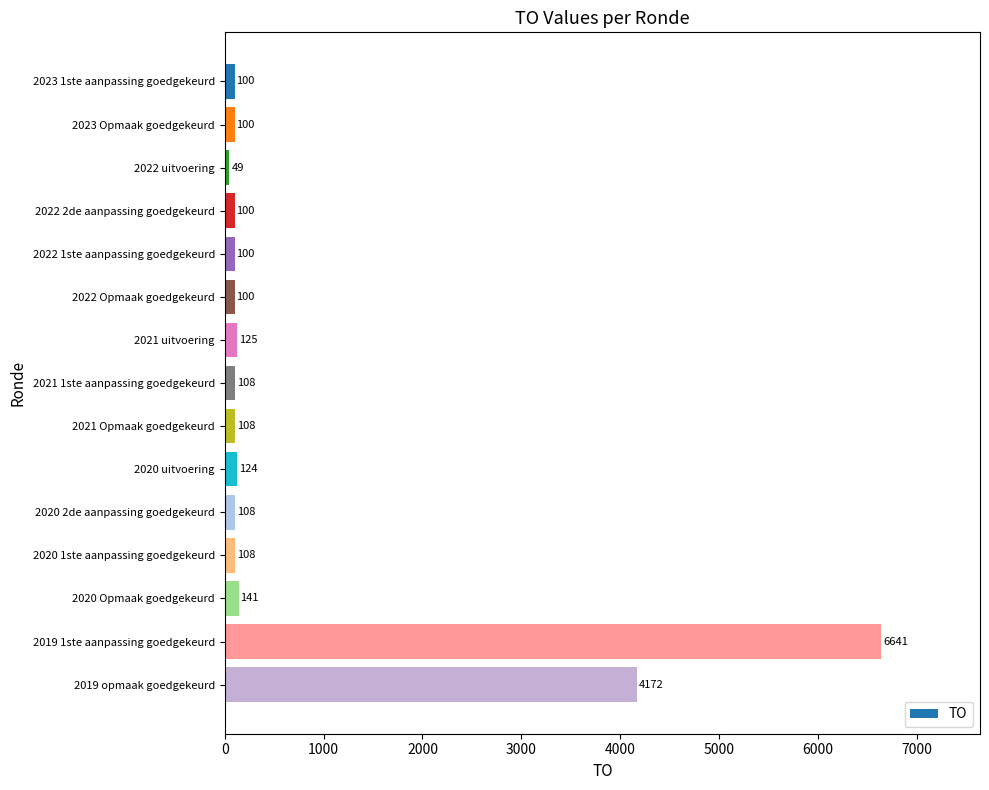

Reading top to bottom, what are all the values shown in this chart?

2023 1ste aanpassing goedgekeurd=100	2023 Opmaak goedgekeurd=100	2022 uitvoering=49	2022 2de aanpassing goedgekeurd=100	2022 1ste aanpassing goedgekeurd=100	2022 Opmaak goedgekeurd=100	2021 uitvoering=125	2021 1ste aanpassing goedgekeurd=108	2021 Opmaak goedgekeurd=108	2020 uitvoering=124	2020 2de aanpassing goedgekeurd=108	2020 1ste aanpassing goedgekeurd=108	2020 Opmaak goedgekeurd=141	2019 1ste aanpassing goedgekeurd=6641	2019 opmaak goedgekeurd=4172